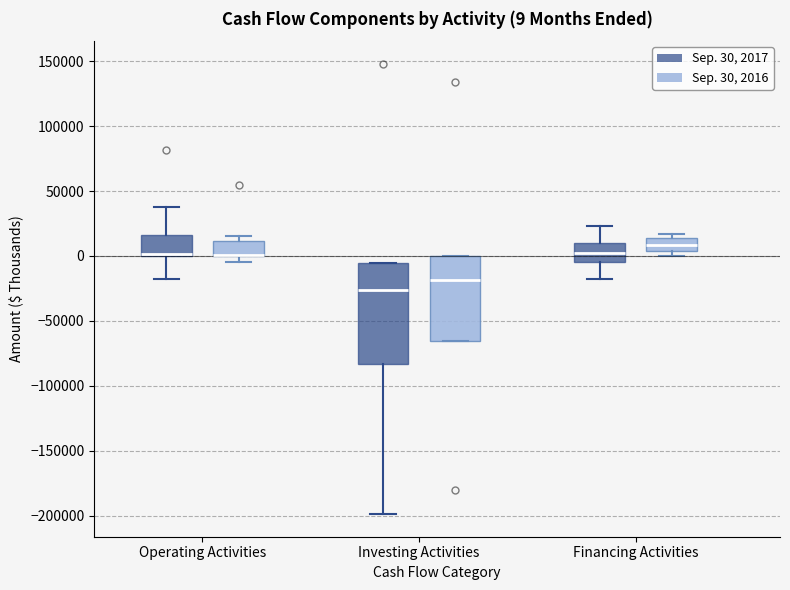

Comparing the boxes themselves (not the whiskers), which one is the tallest?

Investing Activities (Sep. 30, 2017)